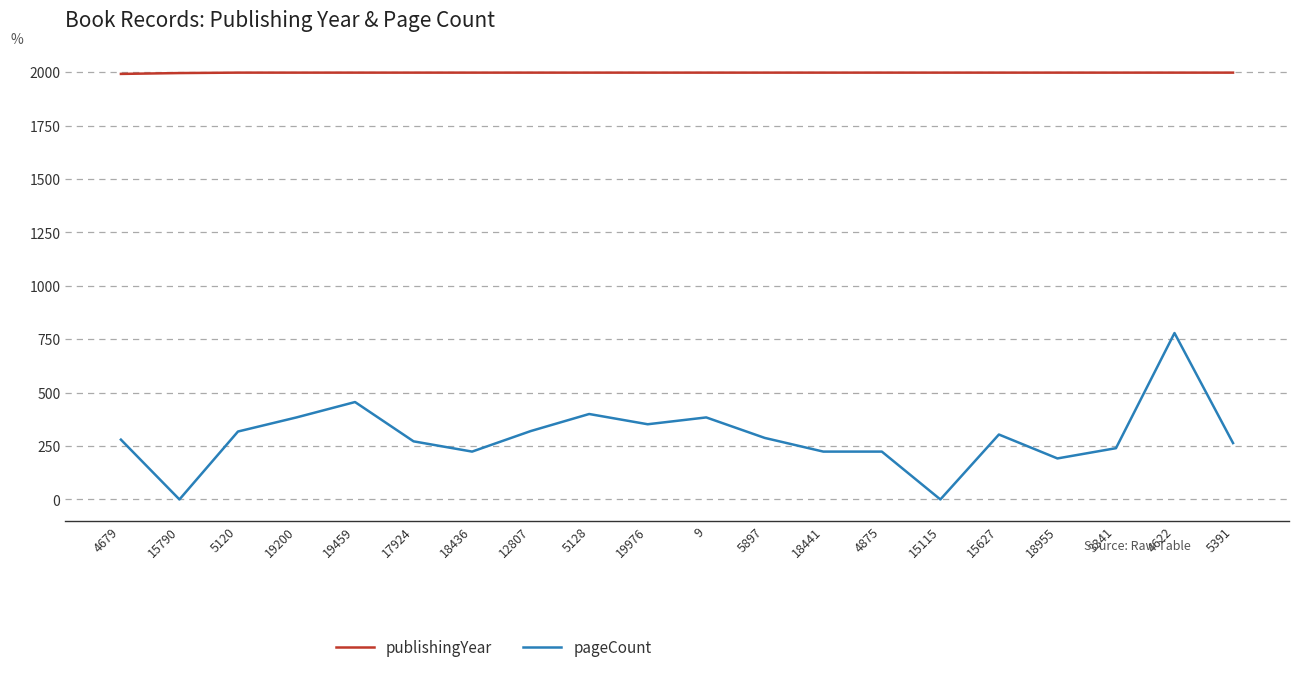

What is the highest value of the publishingYear series?

1998